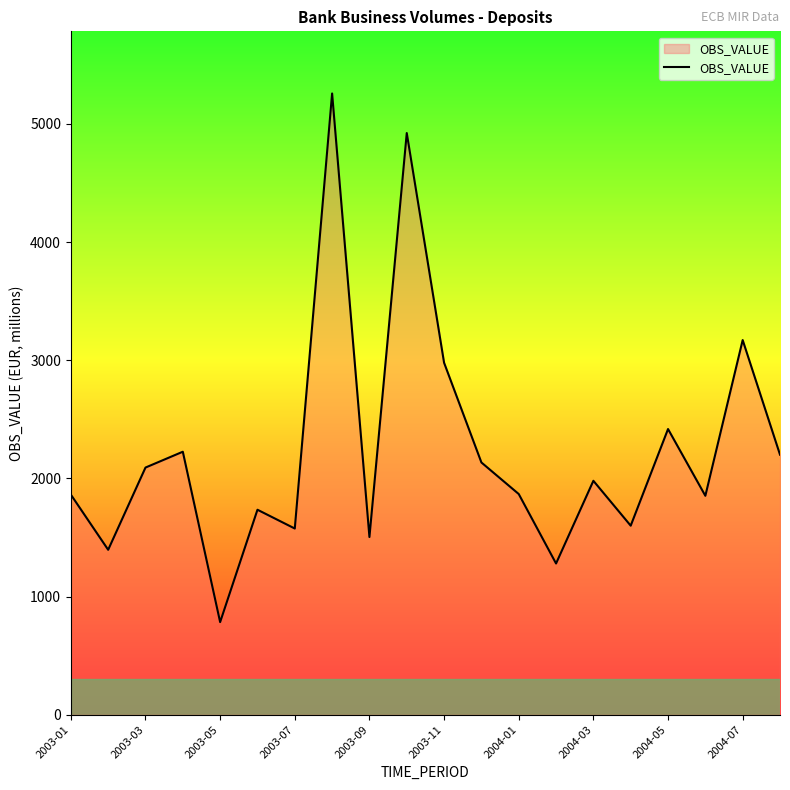

How many lines are shown in the chart?

1